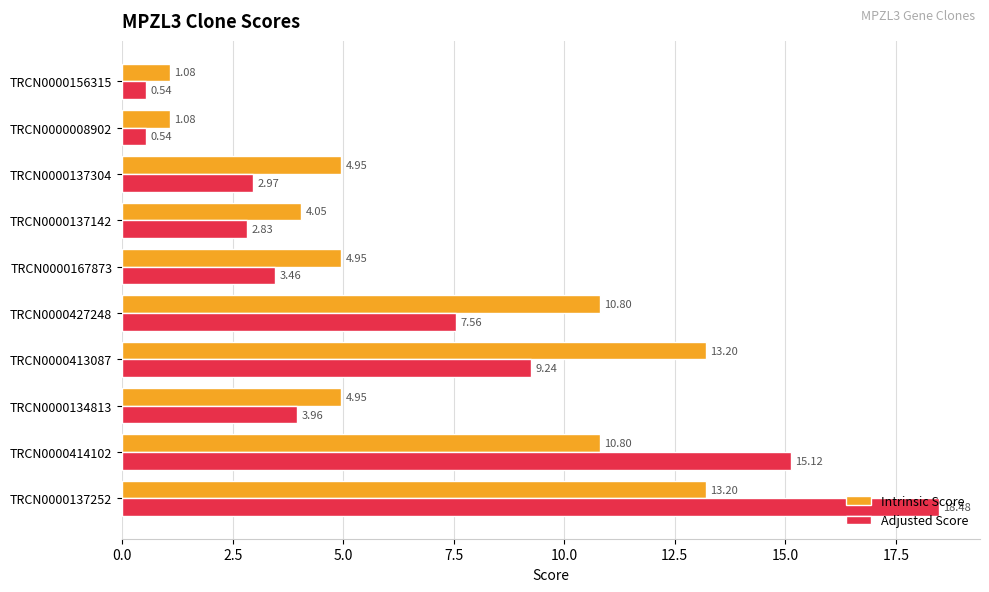

What is the difference between the maximum and minimum values in the Adjusted Score series?

17.9